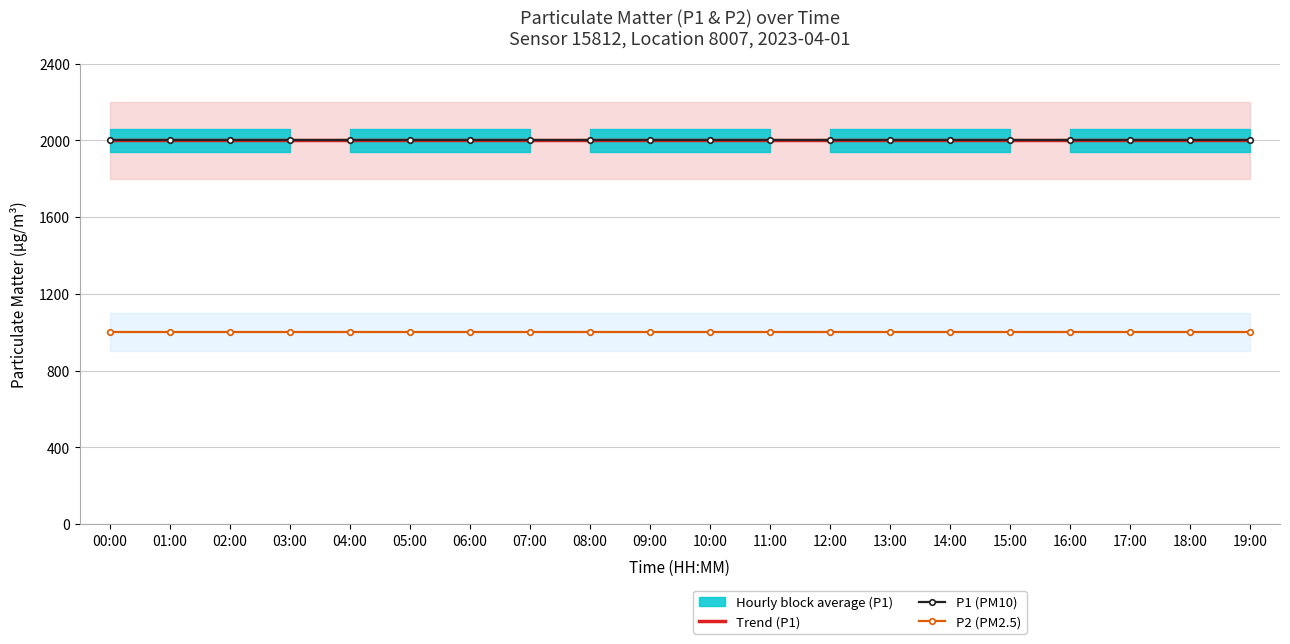

What are all the series names shown in the legend?

Trend (P1), P1 (PM10), P2 (PM2.5)